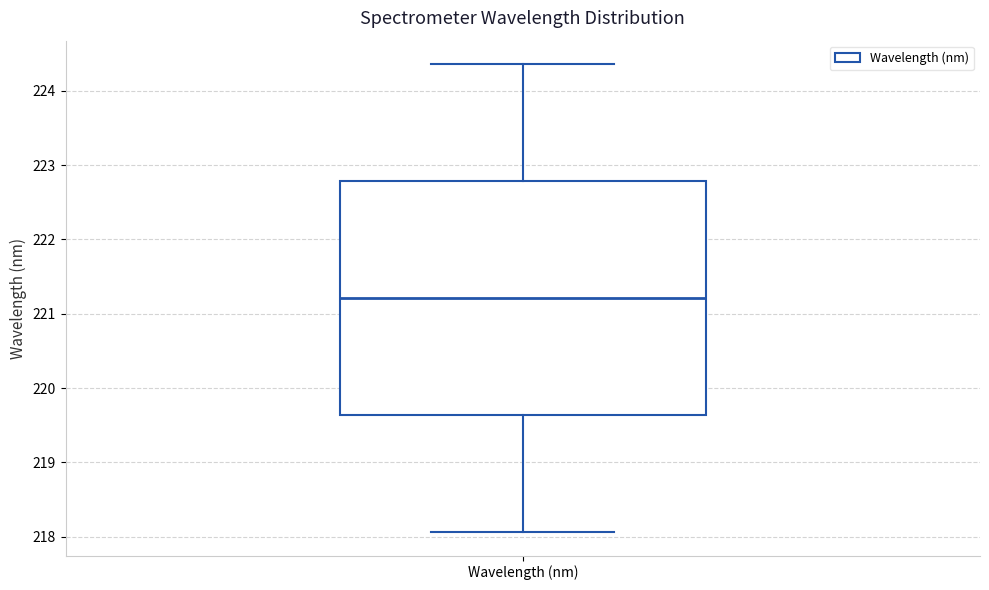

Read this box plot against the y-axis: the position of the median line, the range covered by the box, and the ends of both whiskers. The values are not printed on the chart, so give them approximately, as read against the axis.

median 221.2, box 219.6 to 222.8, whiskers 218.1 to 224.4